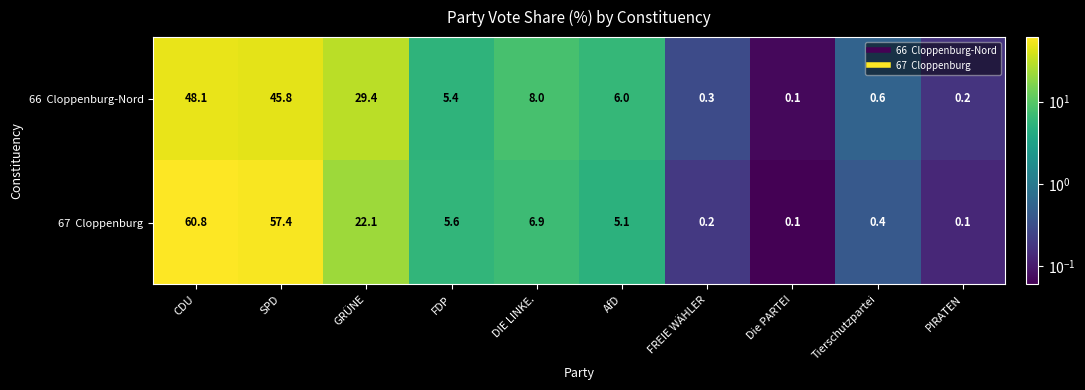

What is the total value across all series at FDP?

11.0